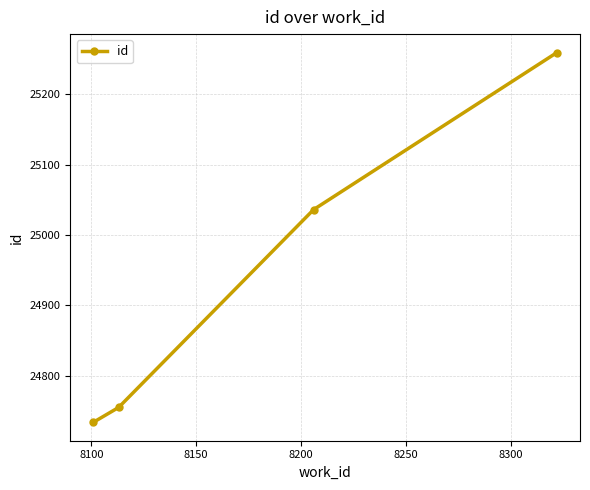

What is the greatest value displayed?

25259